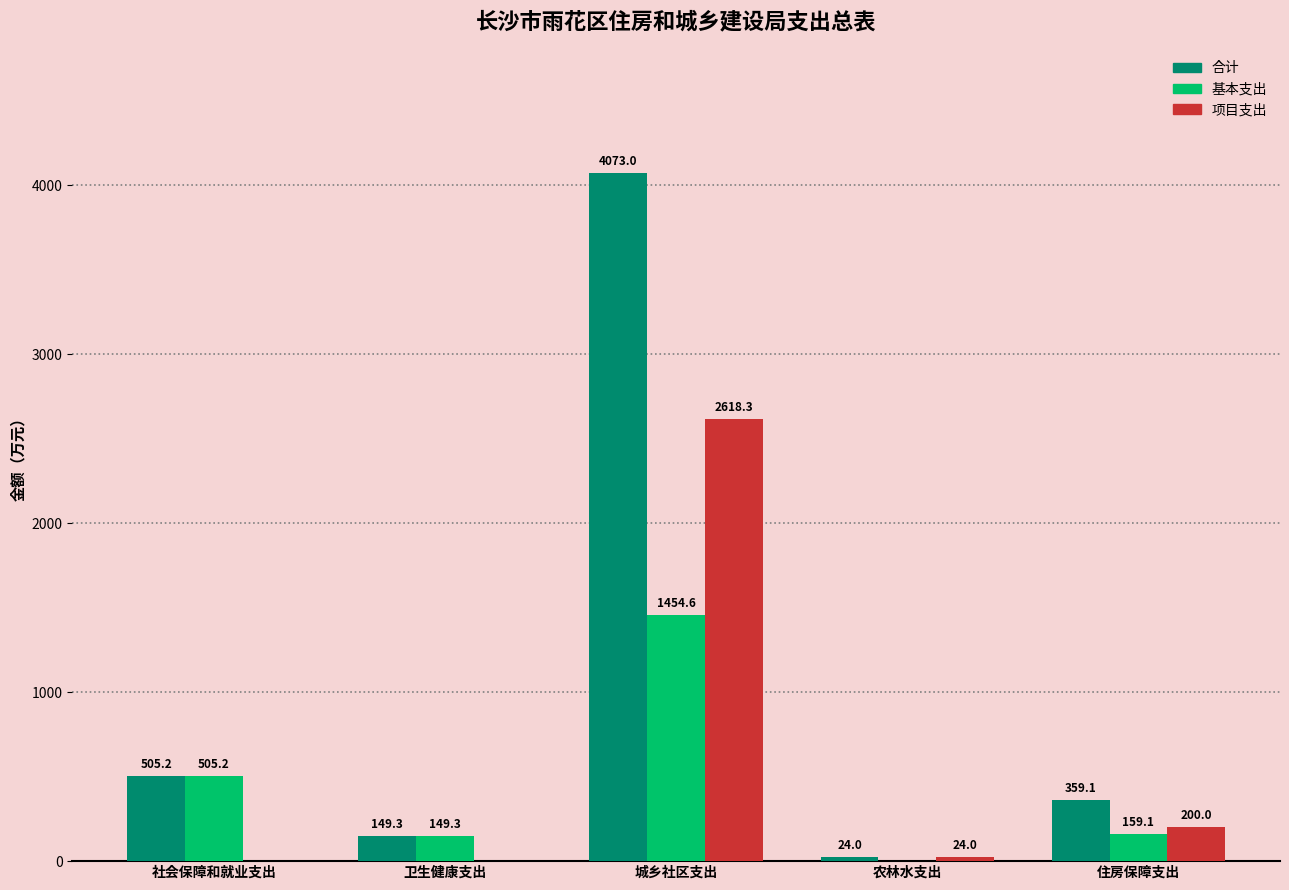

What is the greatest value displayed?

4073.0